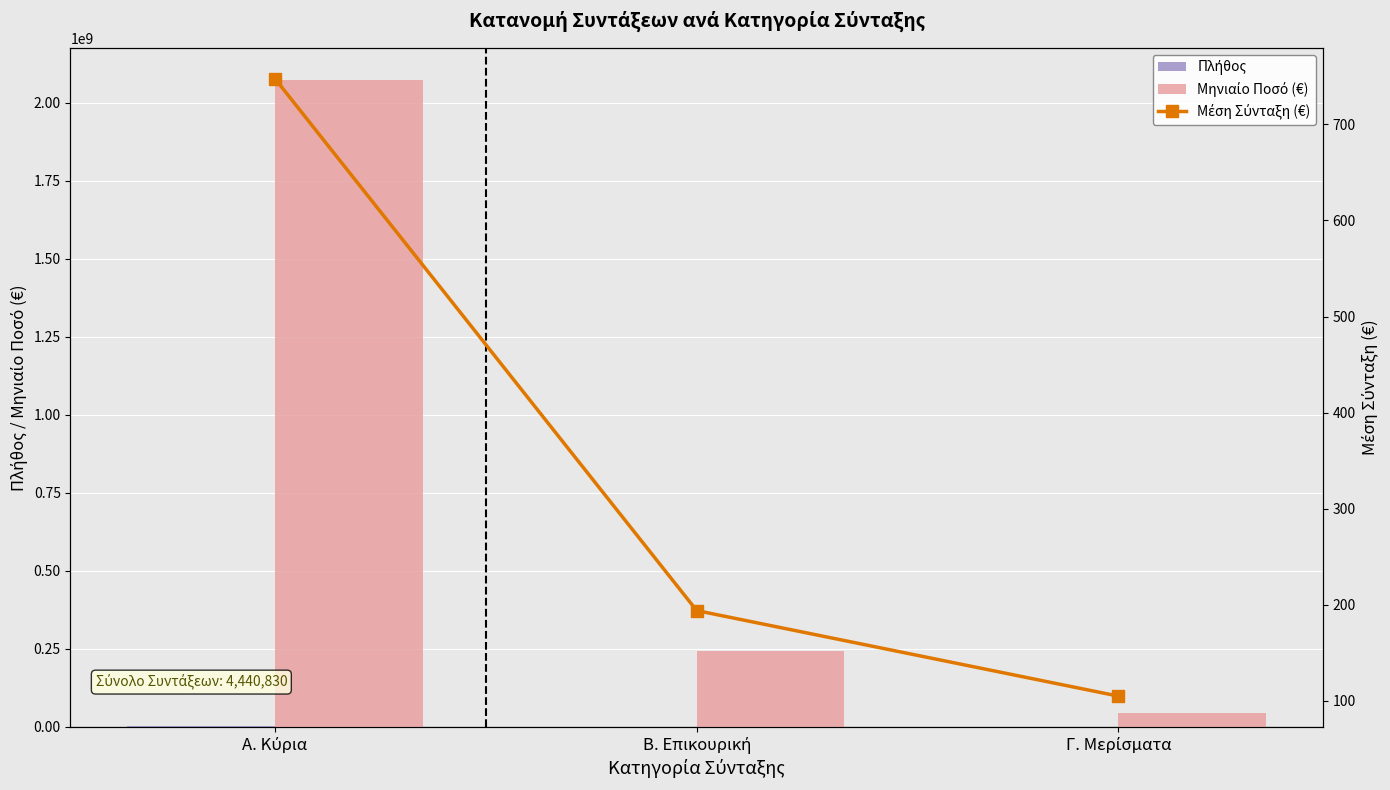

What is the highest value of the Μηνιαίο Ποσό (€) series?

2071877390.7